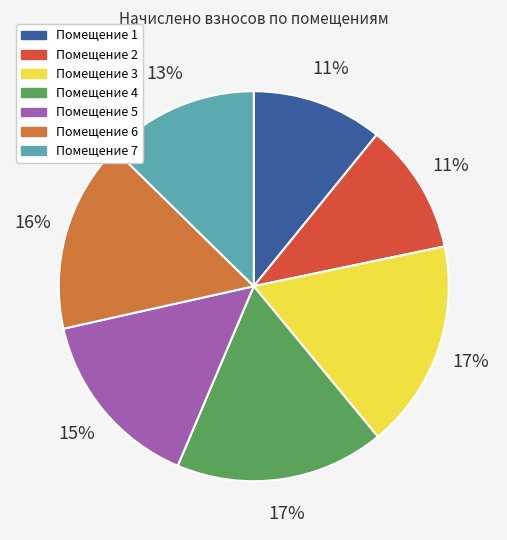

To the nearest percent, what percentage of the pie is Помещение 4?

17%